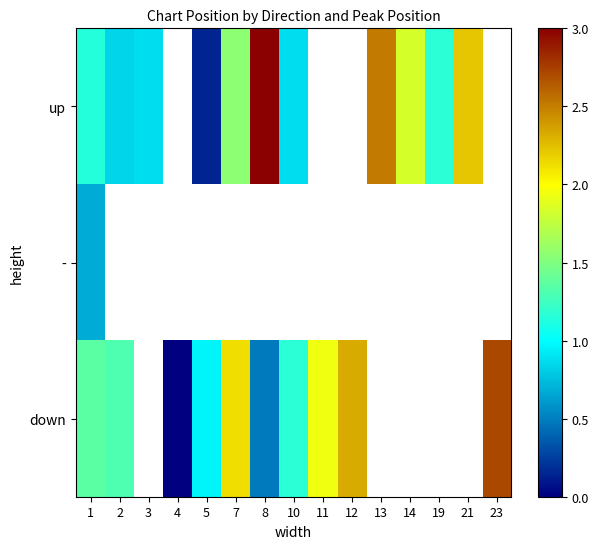

Between 11 and 23, which series saw the biggest shift?

down